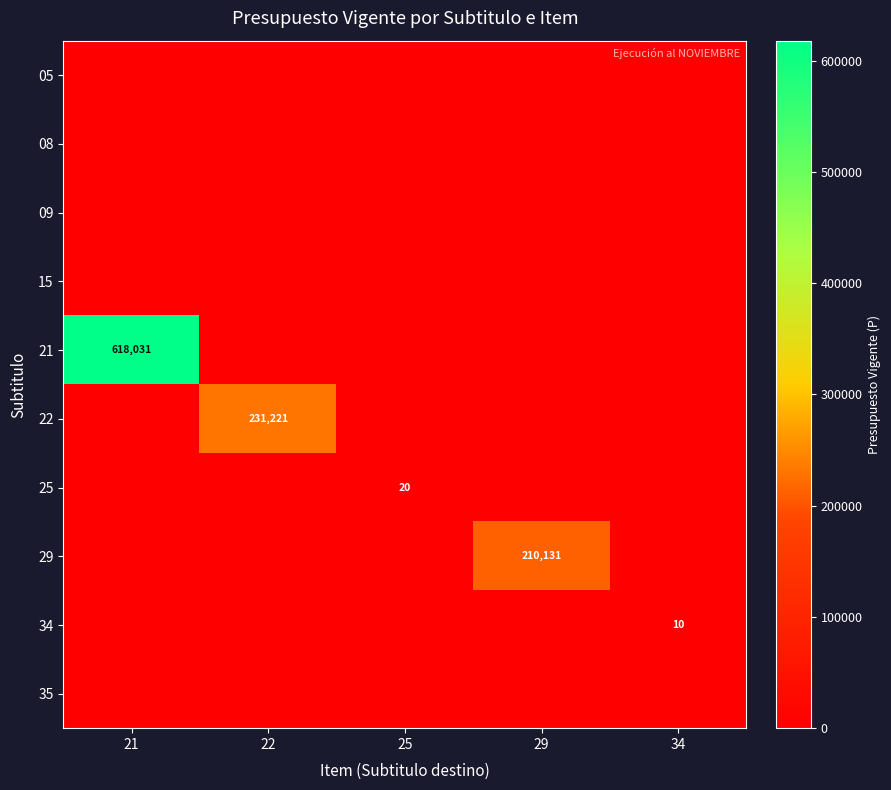

Which label corresponds to the largest value in the chart?

21